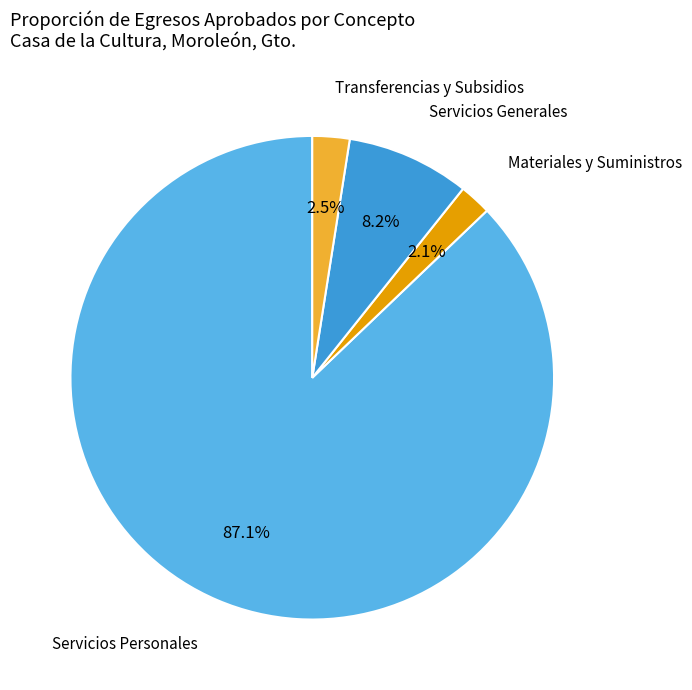

Does any single category account for the majority?

Yes